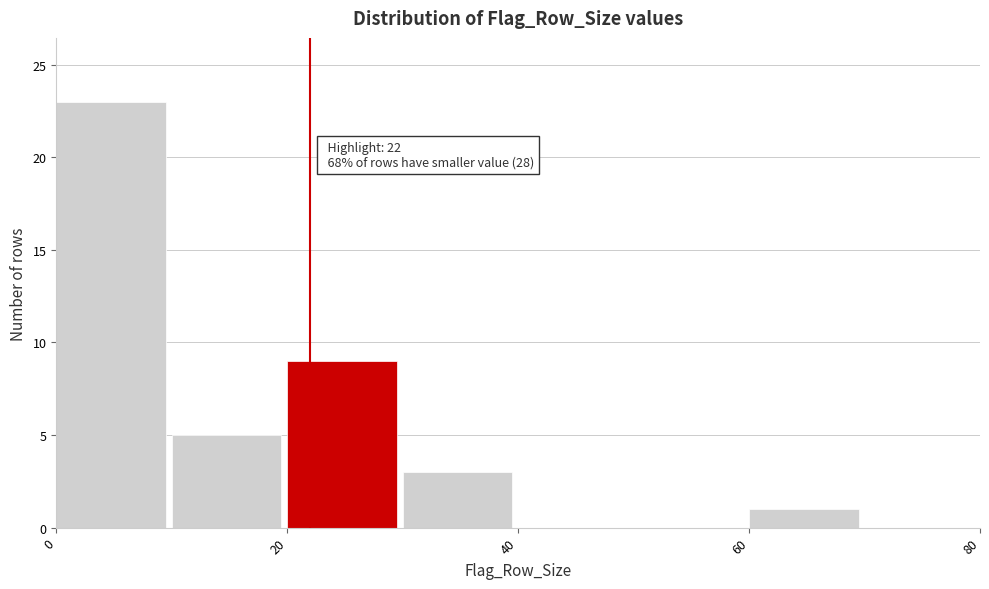

Which range on the x-axis has the tallest bar?

0 to 10